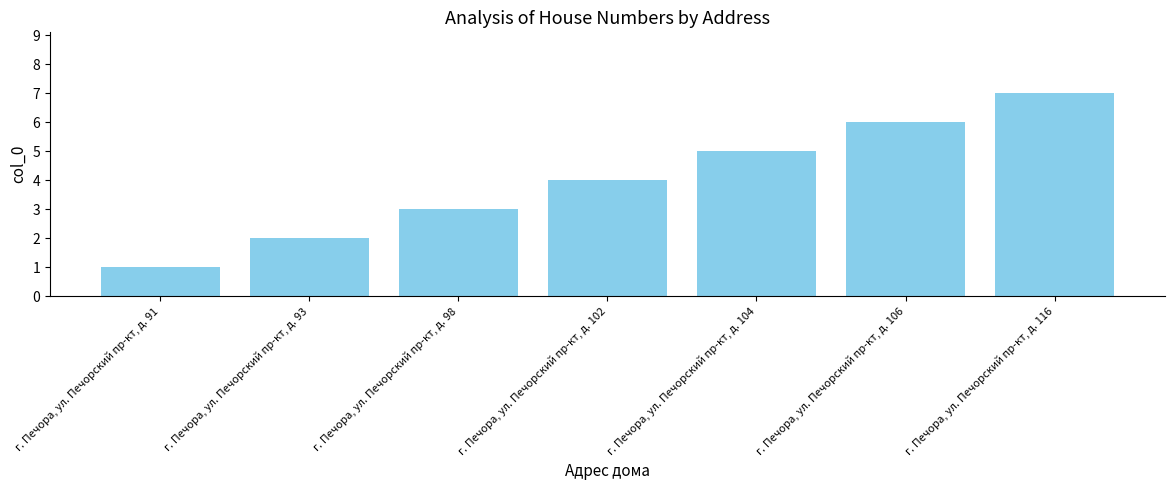

Reading left to right, what are all the values shown in this chart?

г. Печора, ул. Печорский пр-кт, д. 91=1	г. Печора, ул. Печорский пр-кт, д. 93=2	г. Печора, ул. Печорский пр-кт, д. 98=3	г. Печора, ул. Печорский пр-кт, д. 102=4	г. Печора, ул. Печорский пр-кт, д. 104=5	г. Печора, ул. Печорский пр-кт, д. 106=6	г. Печора, ул. Печорский пр-кт, д. 116=7